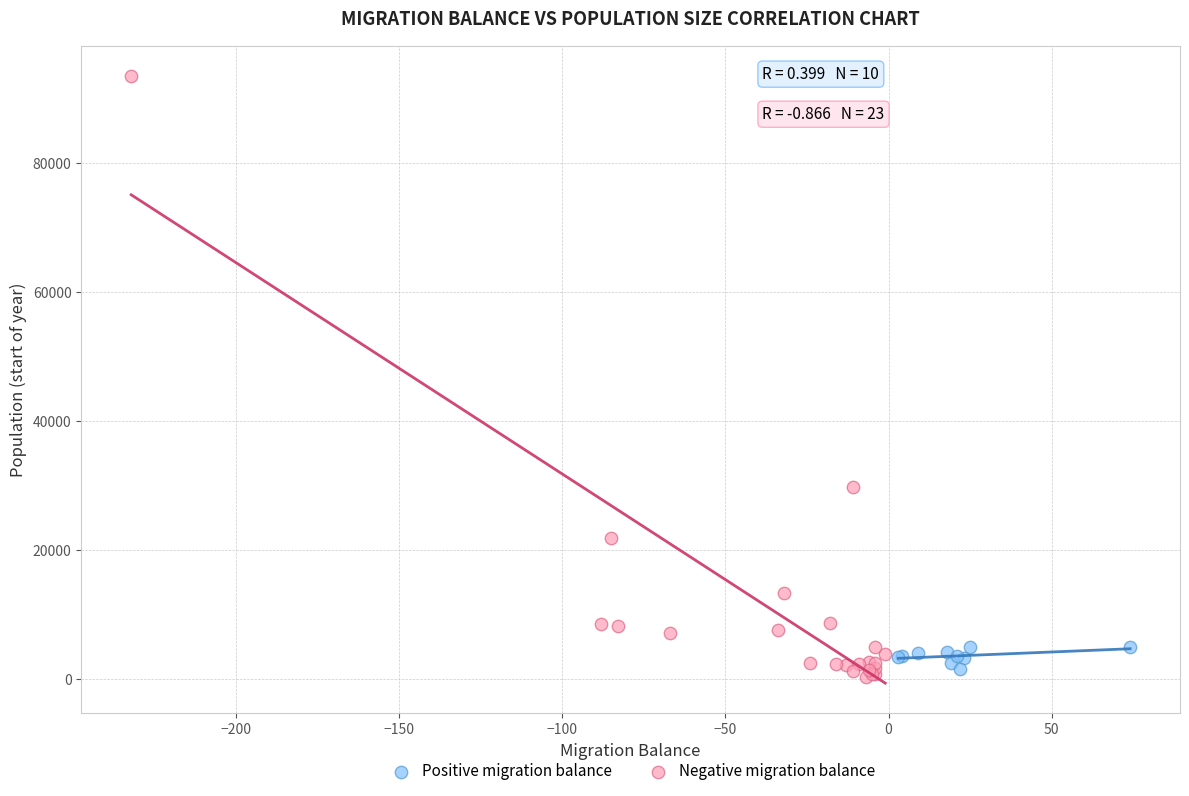

What are all the series names shown in the legend?

Positive migration balance, Negative migration balance